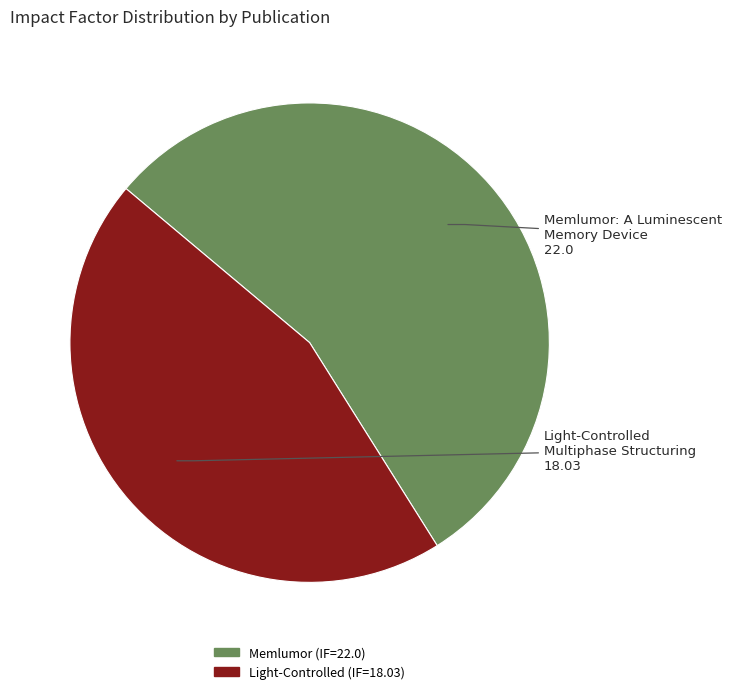

Is there any slice that represents more than half of the pie?

Yes